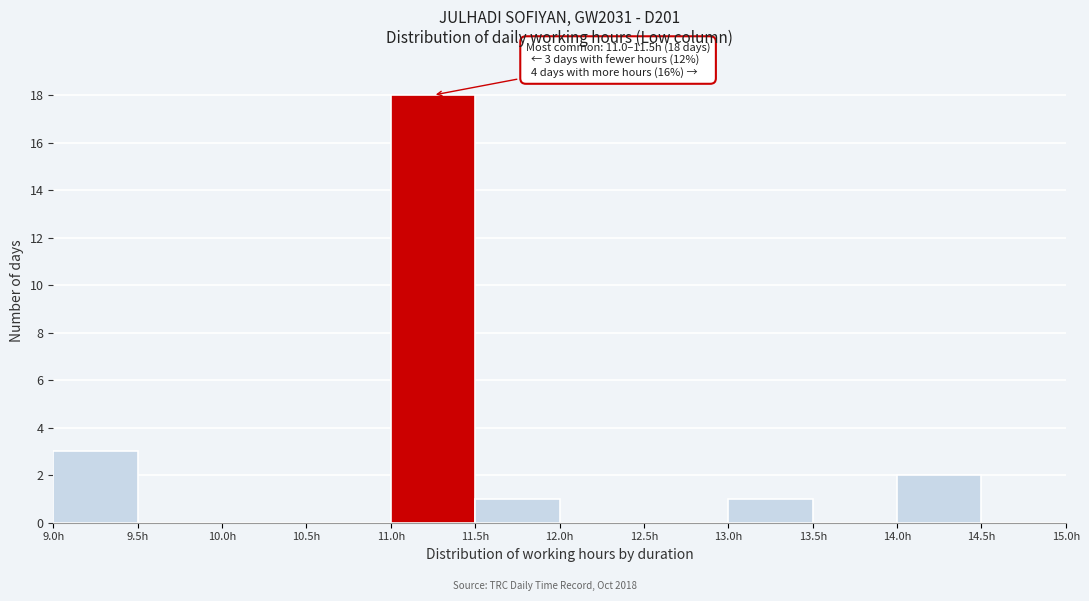

Over which range of the x-axis is the bar tallest?

11.0 to 11.5